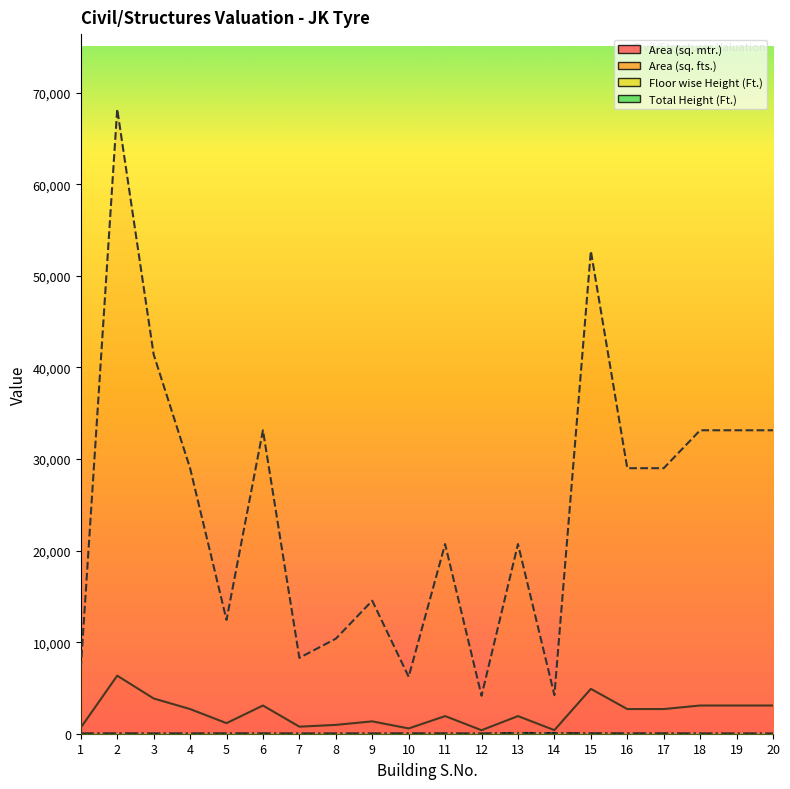

At 19, list the series in order from largest to smallest.

Area (sq. fts.), Area (sq. mtr.), Floor wise Height (Ft.), Total Height (Ft.)